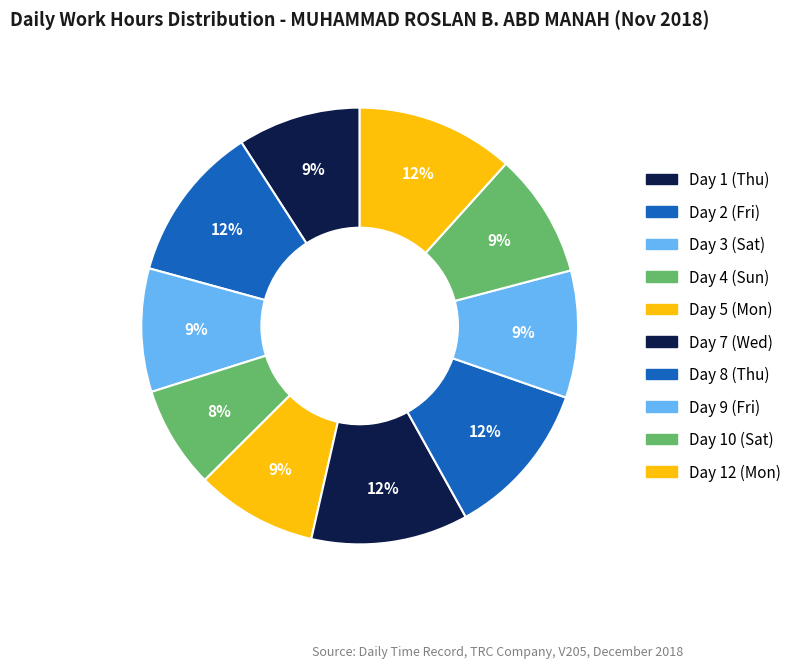

What is the smallest slice in the pie chart?

Day 4 (Sun)